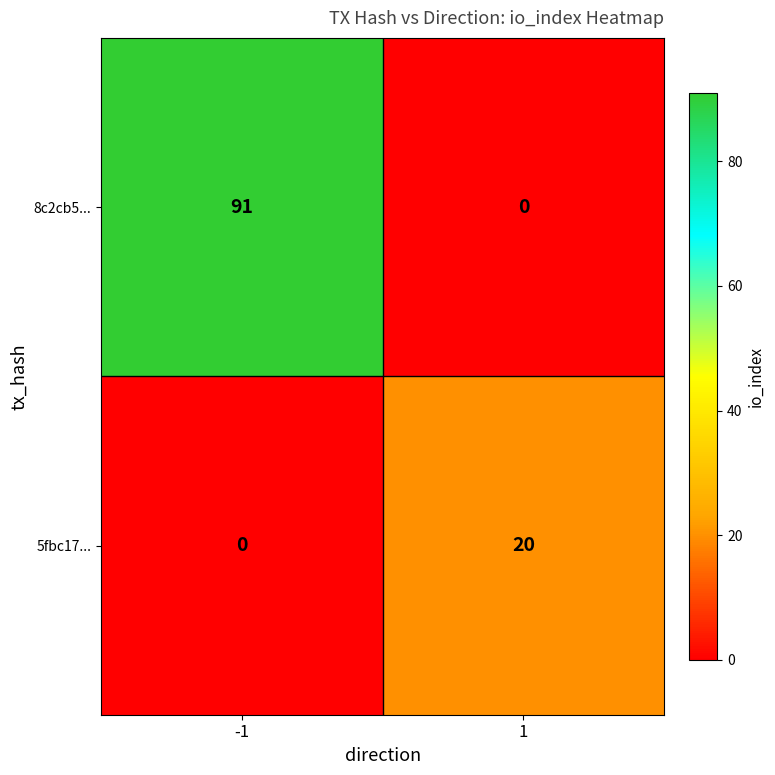

Is it true that 5fbc17... equals 32 at 1?

False